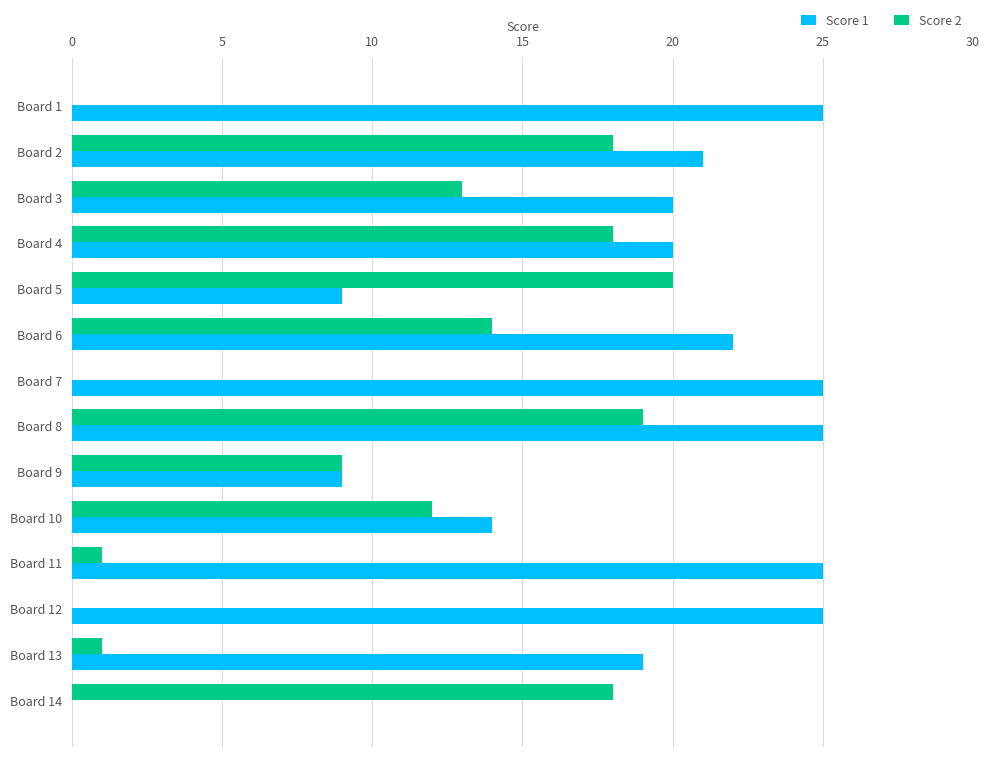

Count the number of categories in the chart.

14